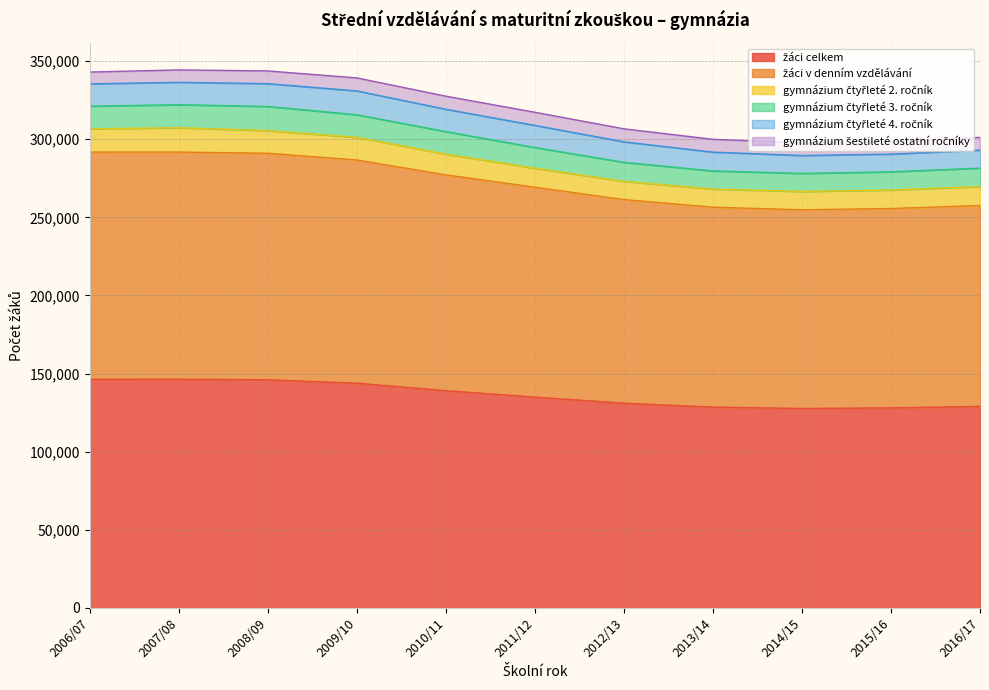

Rank the series by their maximum value, from highest to lowest.

žáci celkem, žáci v denním vzdělávání, gymnázium čtyřleté 2. ročník, gymnázium čtyřleté 3. ročník, gymnázium čtyřleté 4. ročník, gymnázium šestileté ostatní ročníky